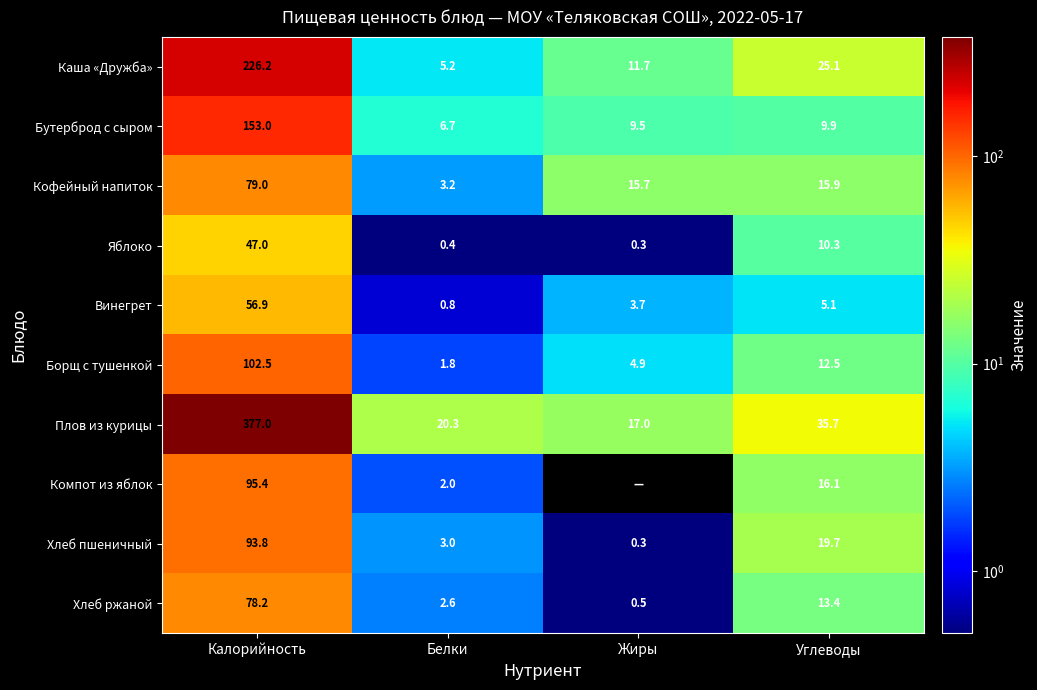

At which label does Хлеб пшеничный reach its minimum?

Жиры